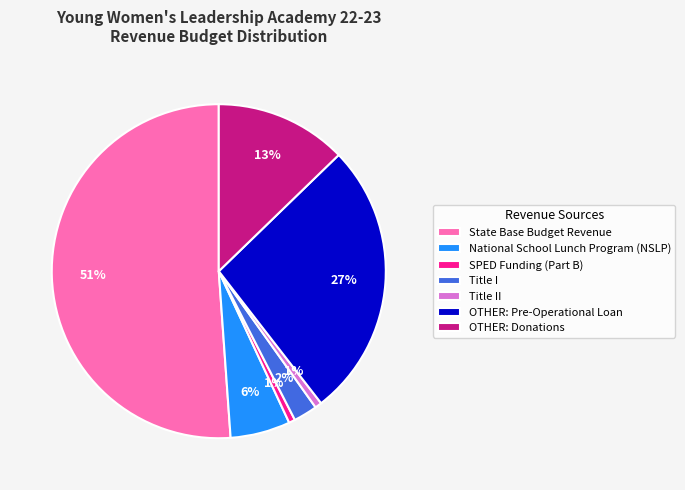

Is there any slice that represents more than half of the pie?

Yes